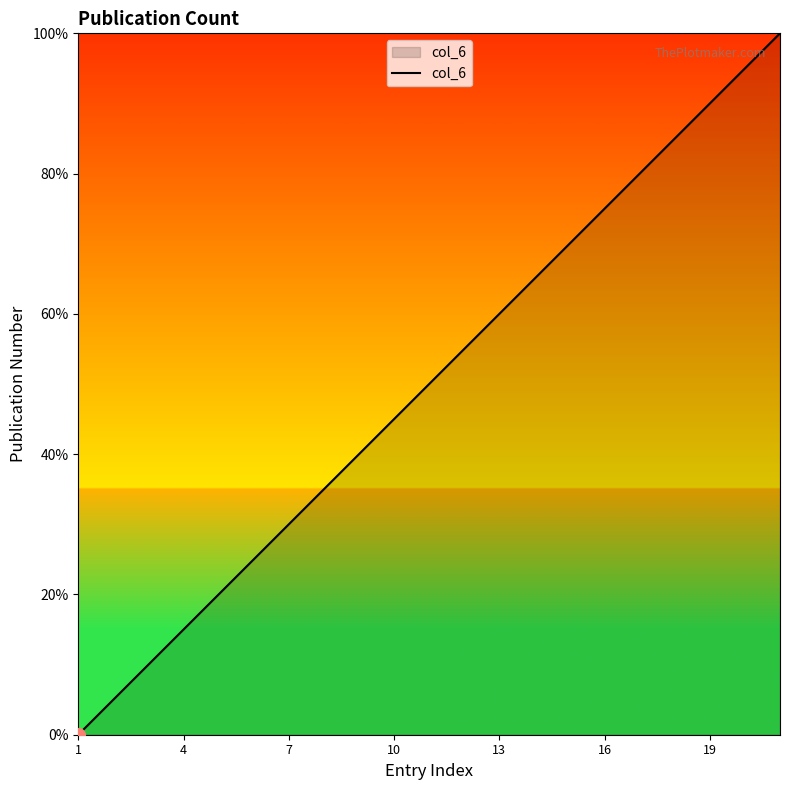

What is the difference between the maximum and minimum values?

100.0